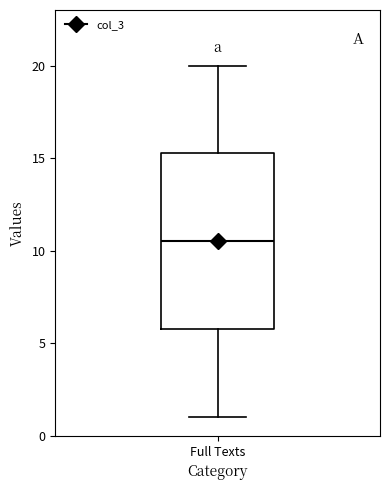

Transcribe this box plot: give where the median line is, the range the box spans, and where the two whiskers end, as read against the y-axis. The values are not printed on the chart, so give them approximately, as read against the axis.

median 10.5, box 6.0 to 15.5, whiskers 1.0 to 20.0